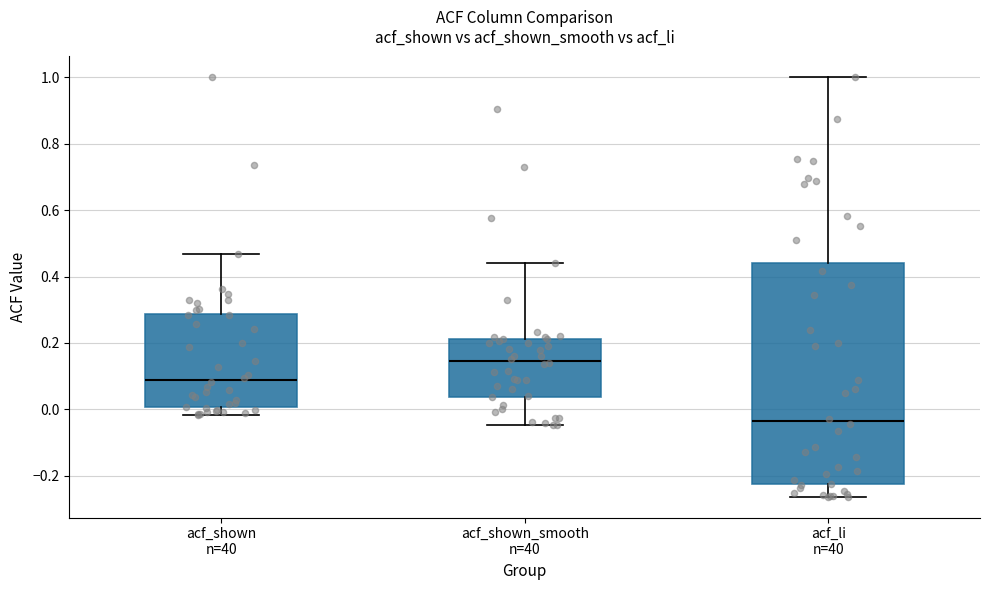

Where does the lower whisker of the box for acf_shown n=40 end on the y-axis? The values are not printed on the chart, so give them approximately, as read against the axis.

-0.02